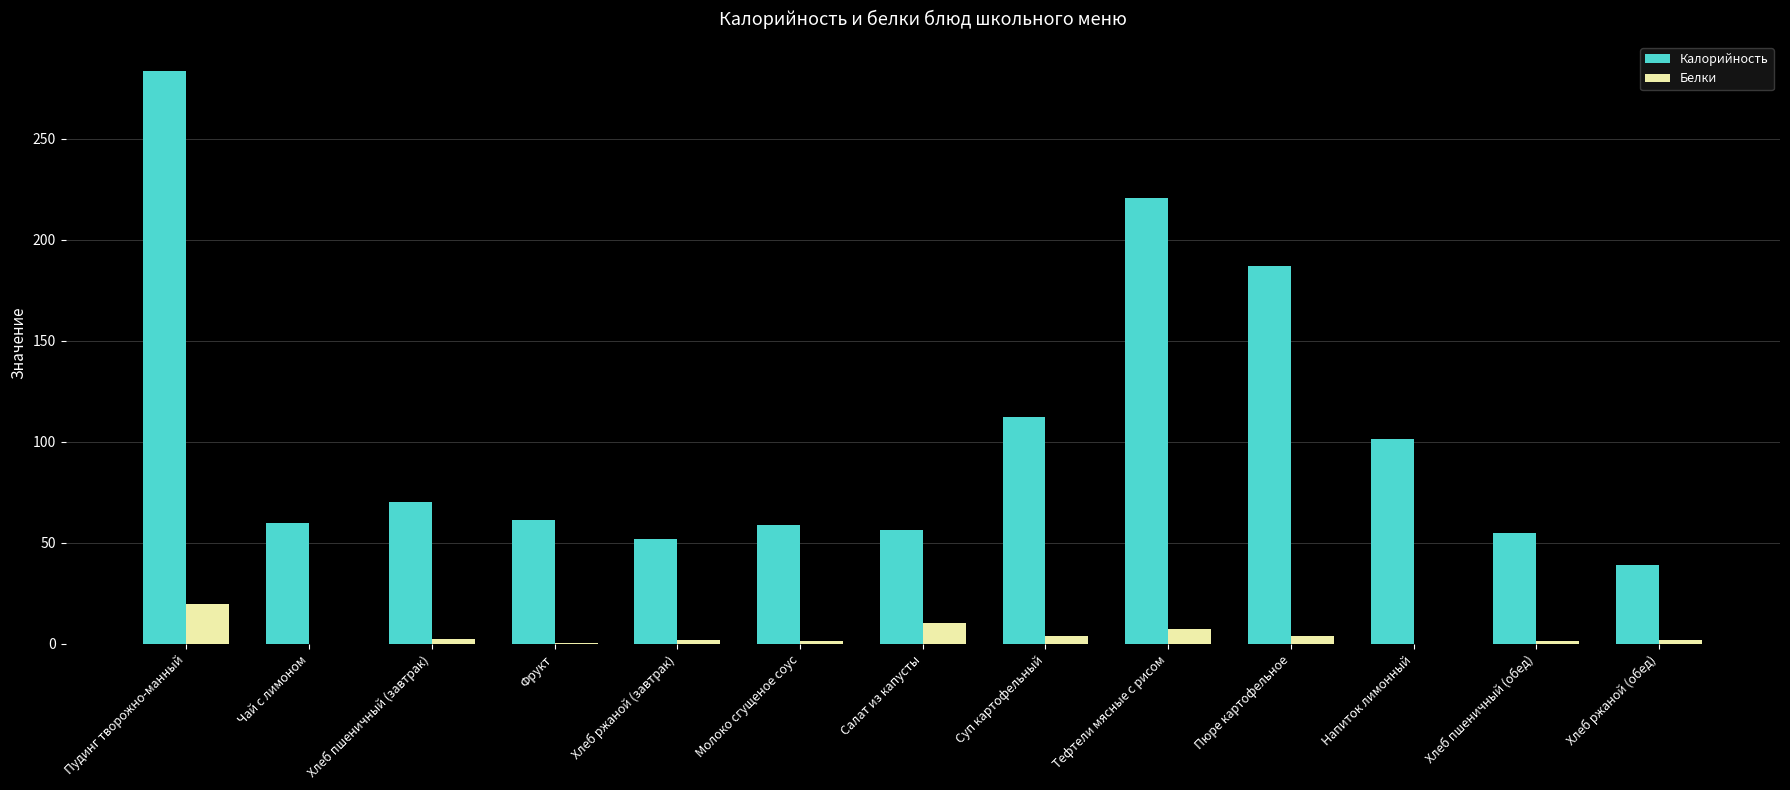

Is it true that Калорийность equals 74.2 at Хлеб ржаной (завтрак)?

False